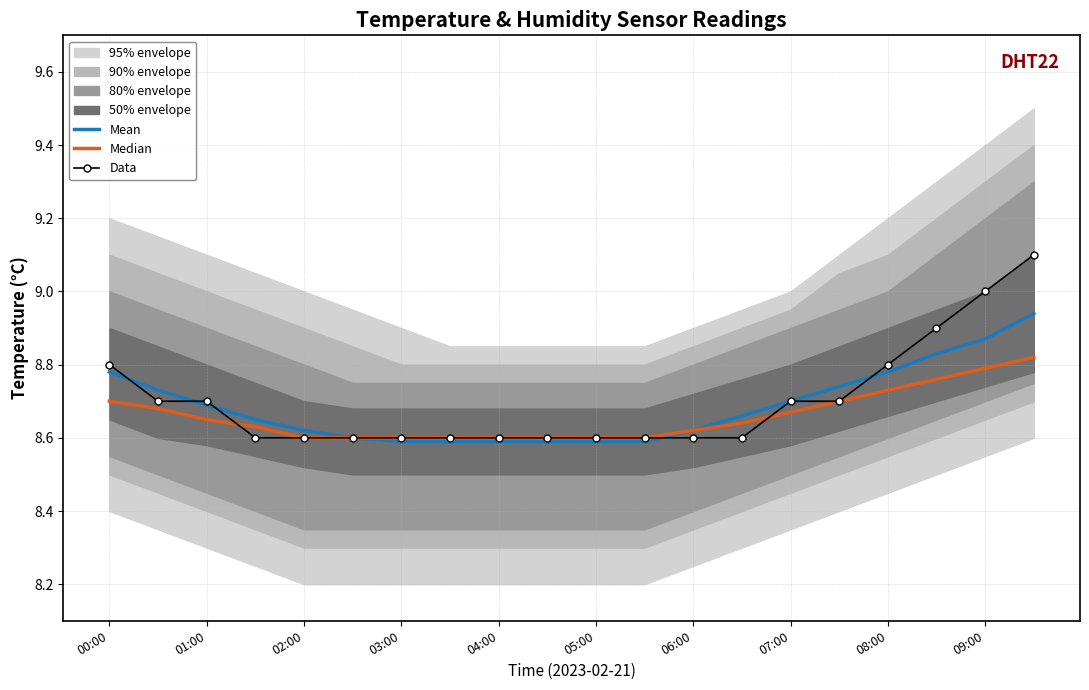

True or false: Median has more than 1 points higher than both neighbors.

False